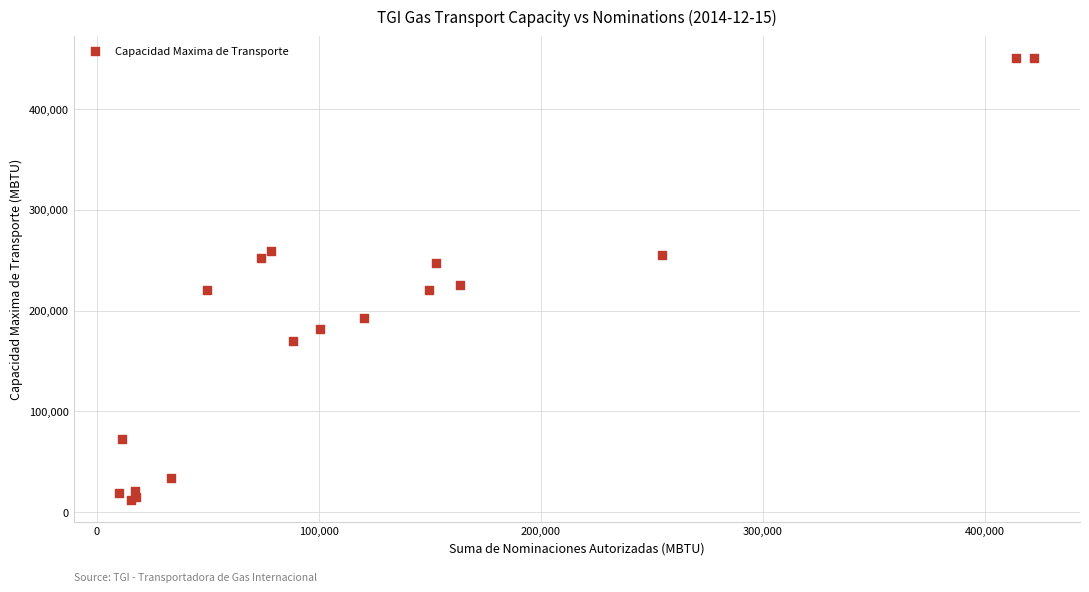

What Y value in the scatter plot is closest to 231249?

225387.3